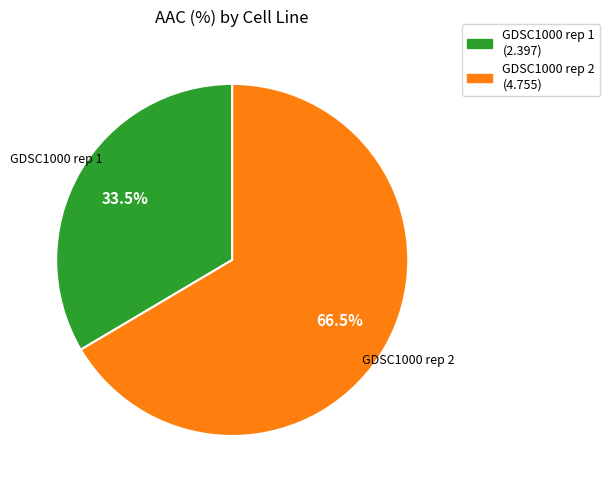

To the nearest percent, what is the difference between the largest and smallest slice percentages?

33%